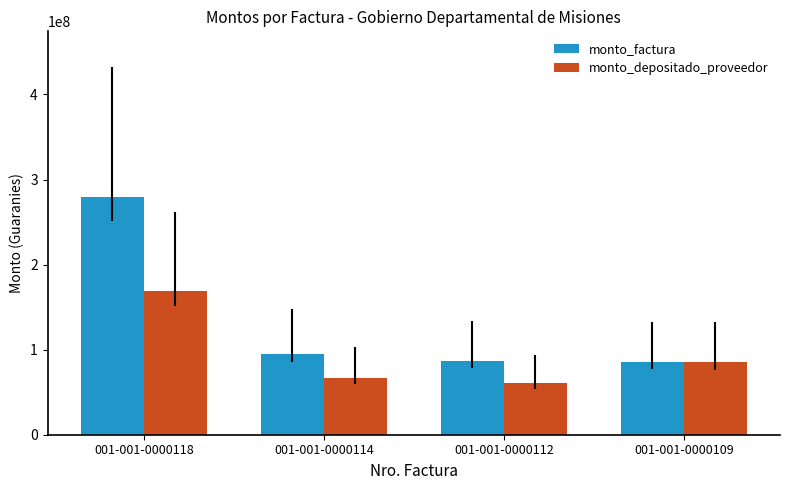

Does the chart contain stacked bars?

No